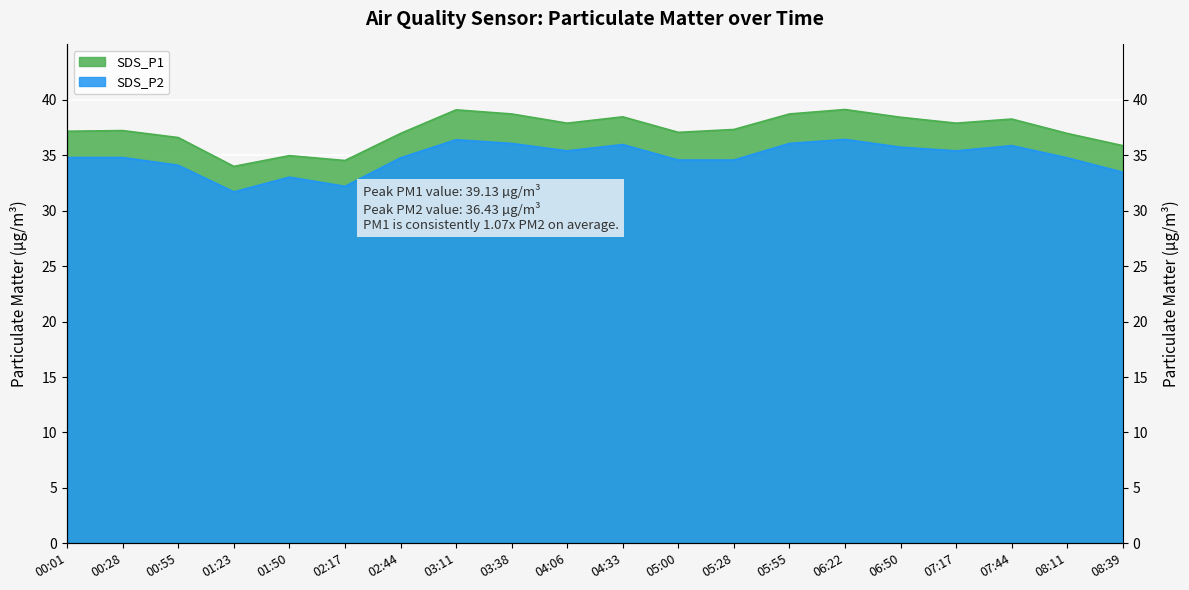

True or false: SDS_P1 and SDS_P2 intersect in this chart.

False